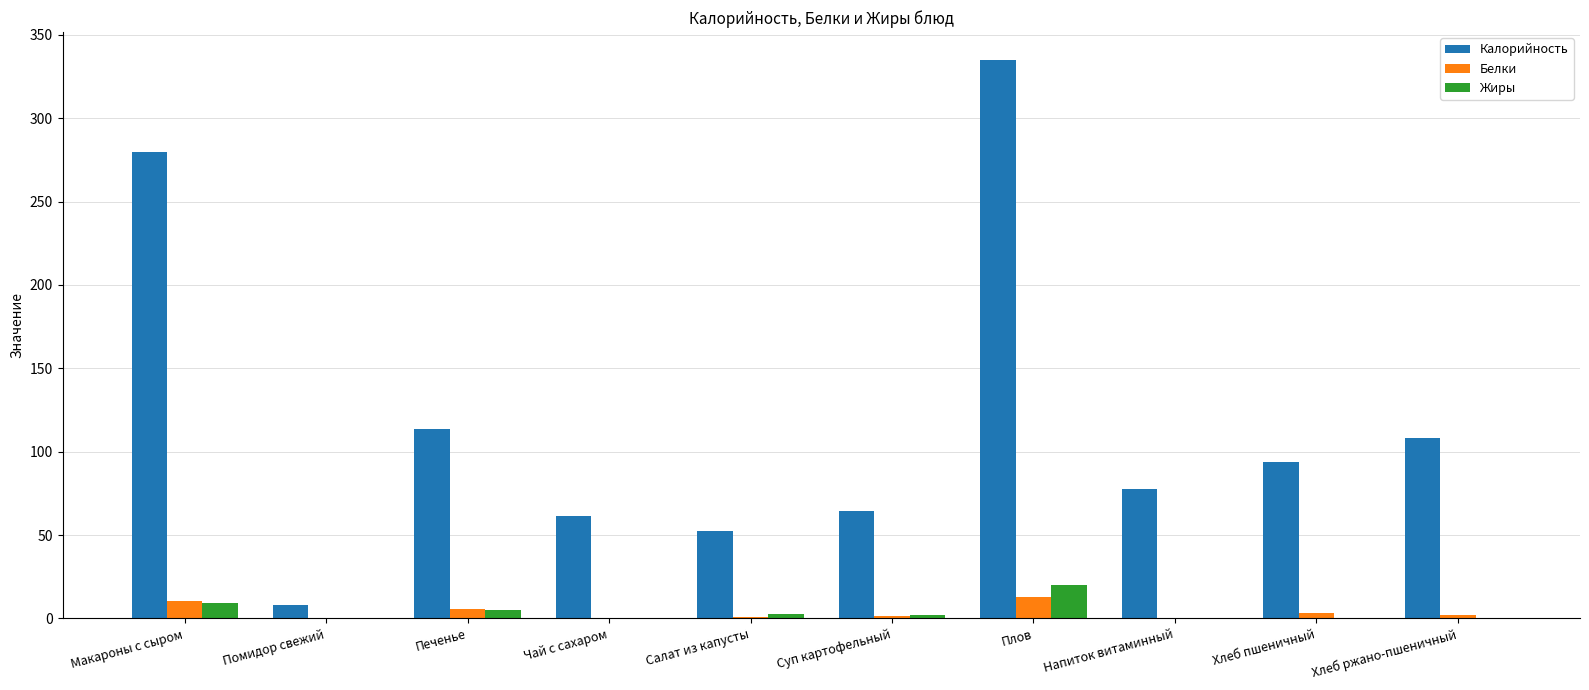

Which series changed the most between Суп картофельный and Хлеб пшеничный?

Калорийность